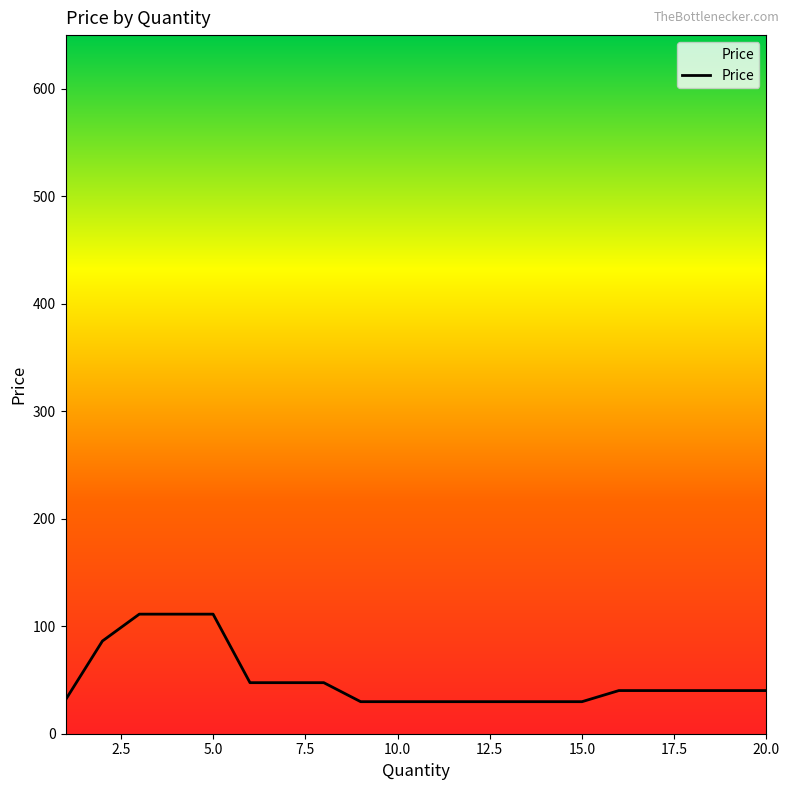

What is the minimum value shown in the chart?

29.8